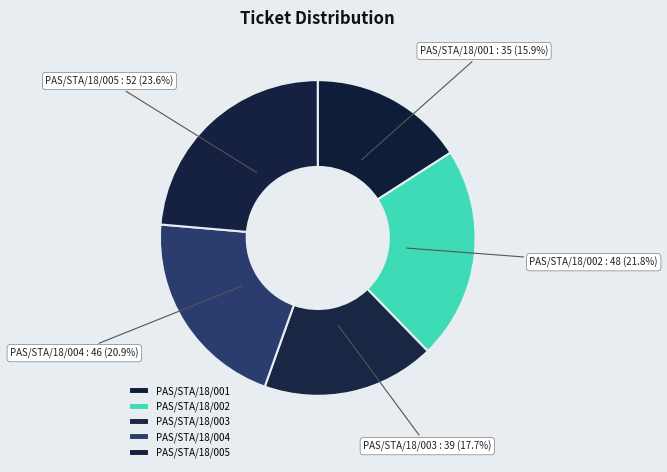

Do PAS/STA/18/004 and PAS/STA/18/001 together represent more than half of the pie?

No